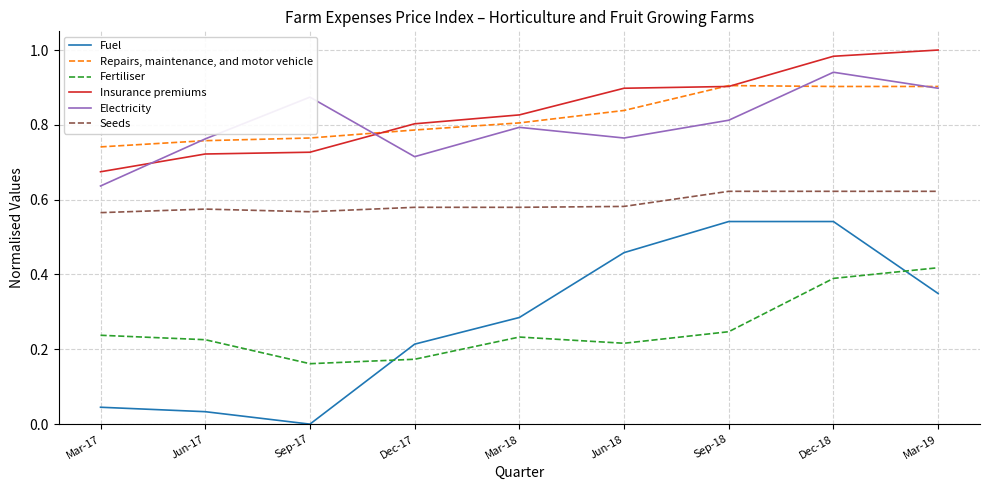

Which label corresponds to the smallest value in the chart?

Sep-17